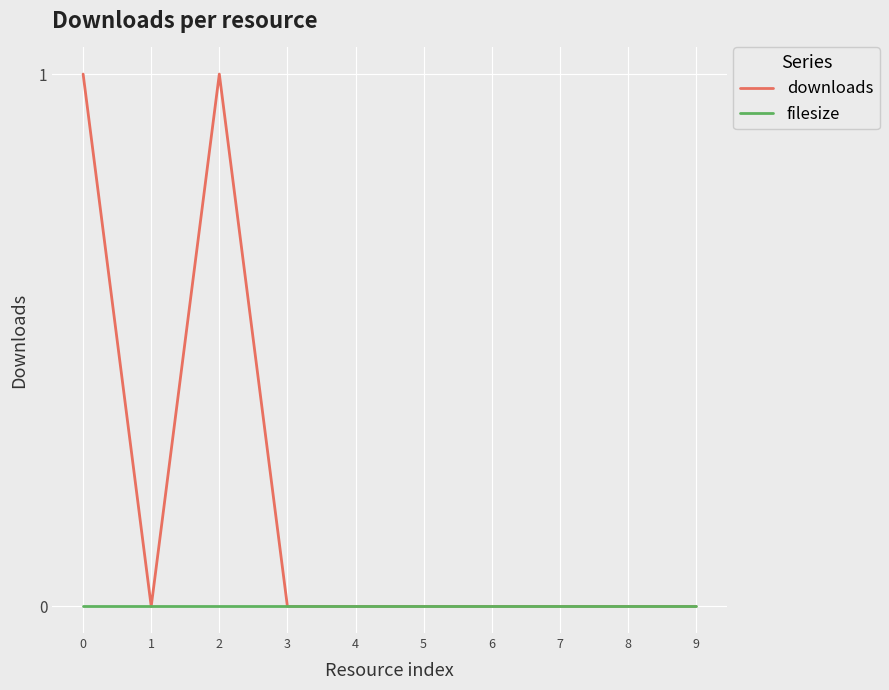

How many lines are shown in the chart?

2